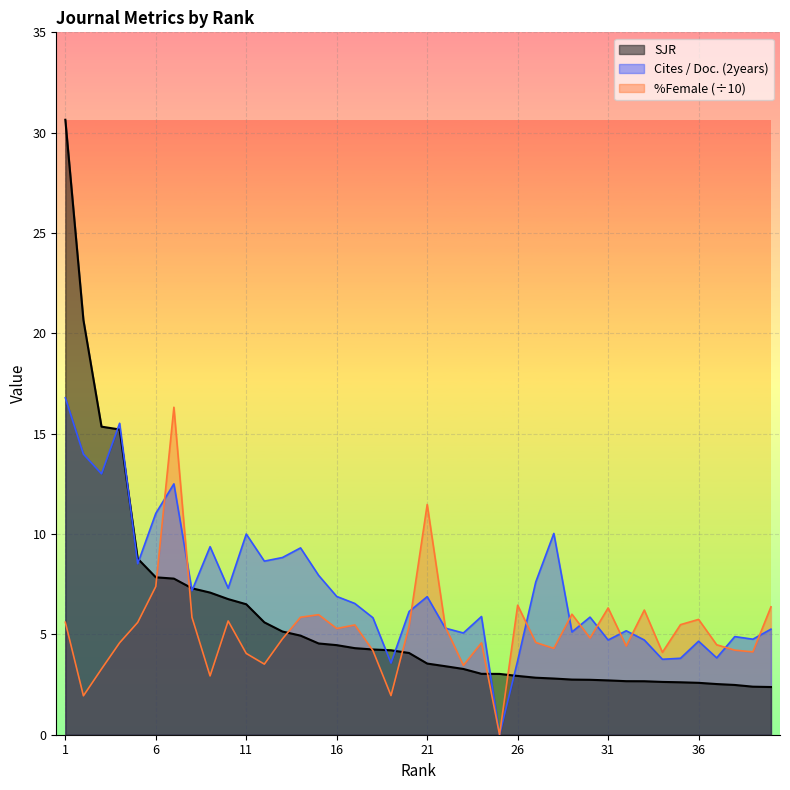

At which category is the sum across all series the highest?

1